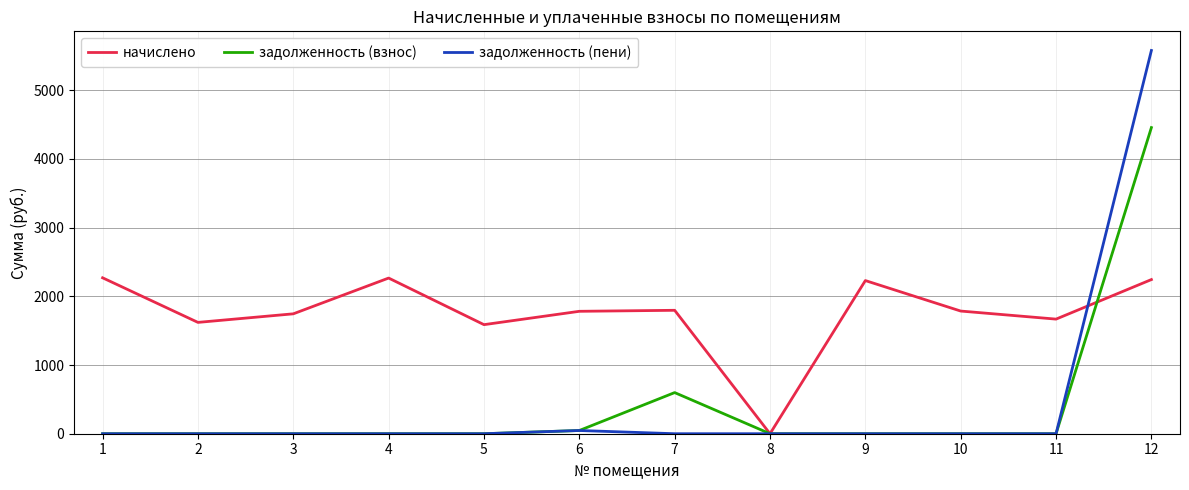

Which series has the largest total across all categories?

начислено